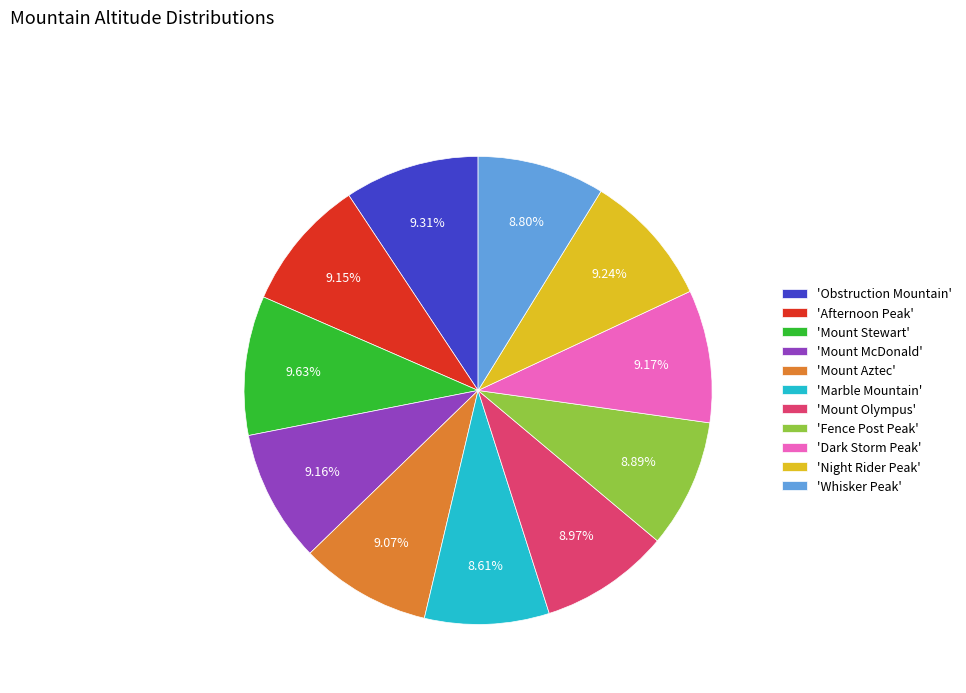

What is the ratio of the value at 'Mount Aztec' to the value at 'Afternoon Peak'?

1.0